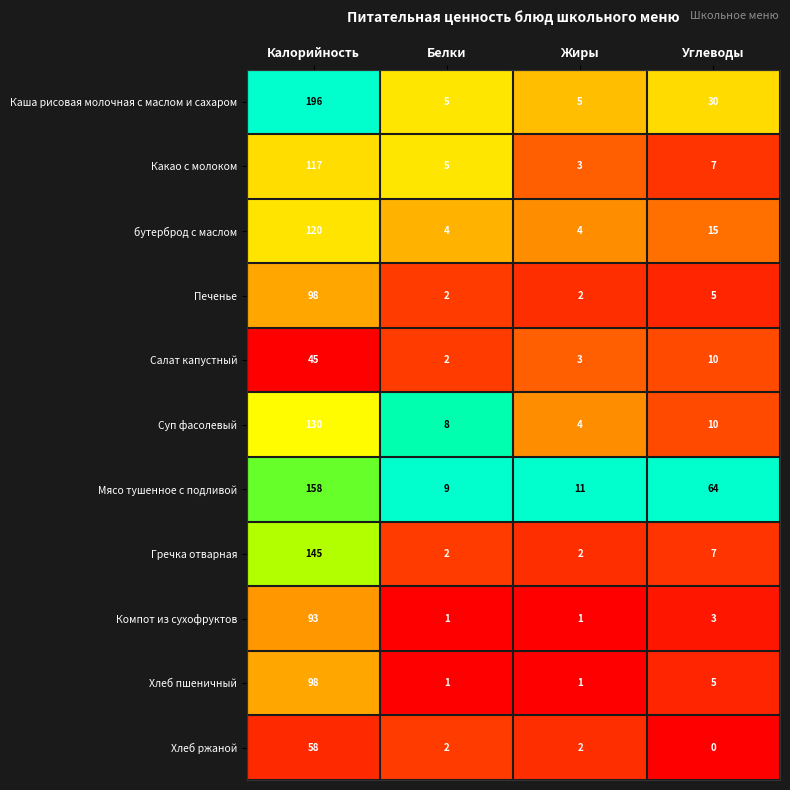

At which category is the sum across all series the highest?

Калорийность